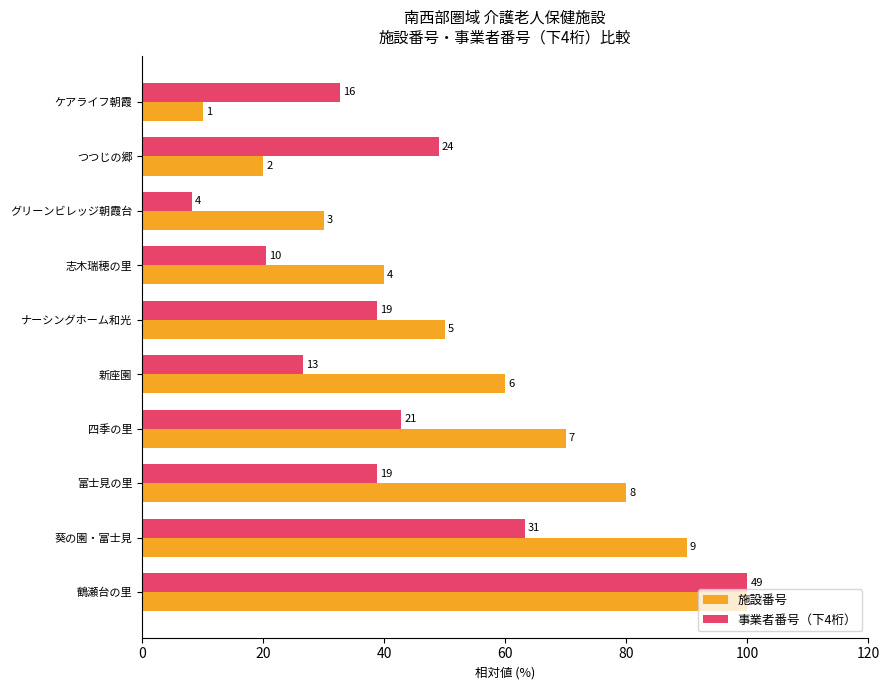

At how many categories does at least one series exceed 53?

5